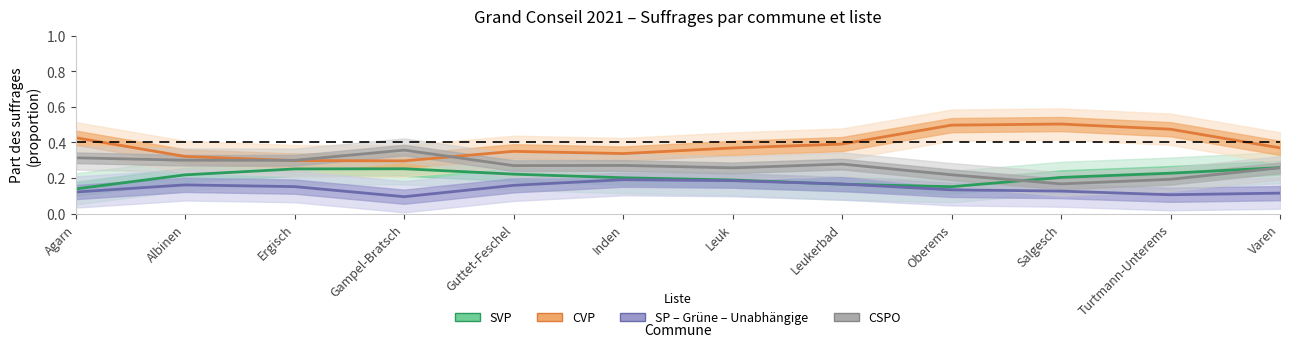

At Guttet-Feschel, list the series in order from largest to smallest.

CVP, CSPO, SVP, SP – Grüne – Unabhängige